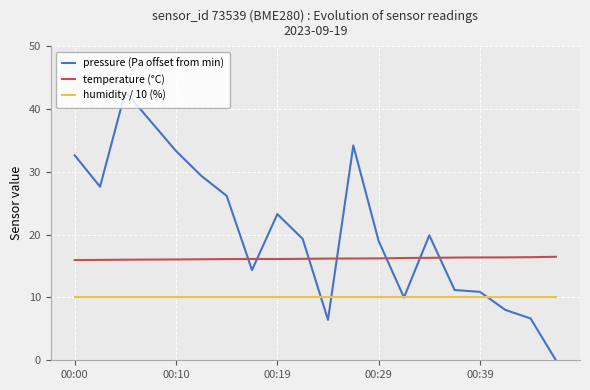

What is the maximum value shown in the chart?

42.8